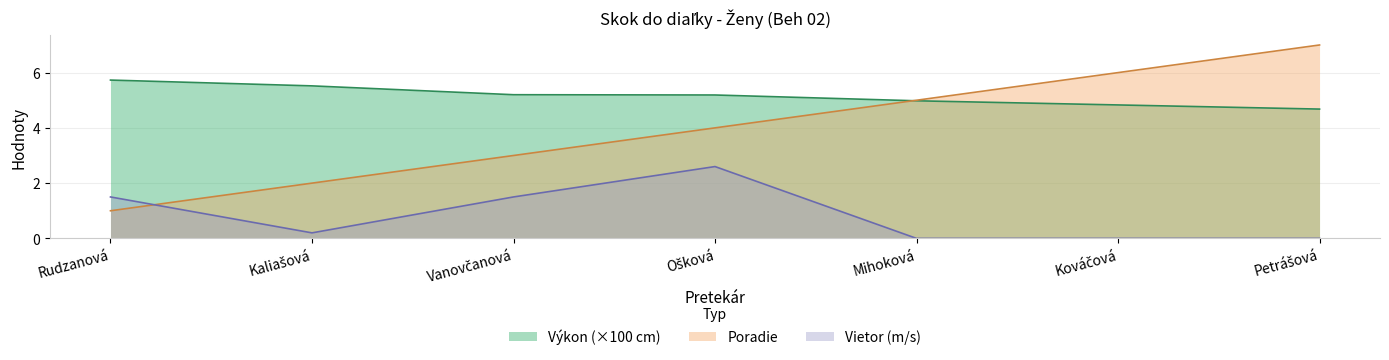

How many interior local peaks does the Vietor series have?

1